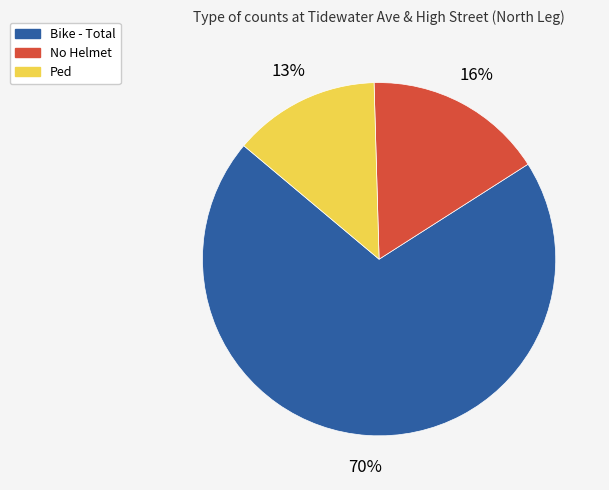

Rank the categories by value from highest to lowest.

Bike - Total, No Helmet, Ped